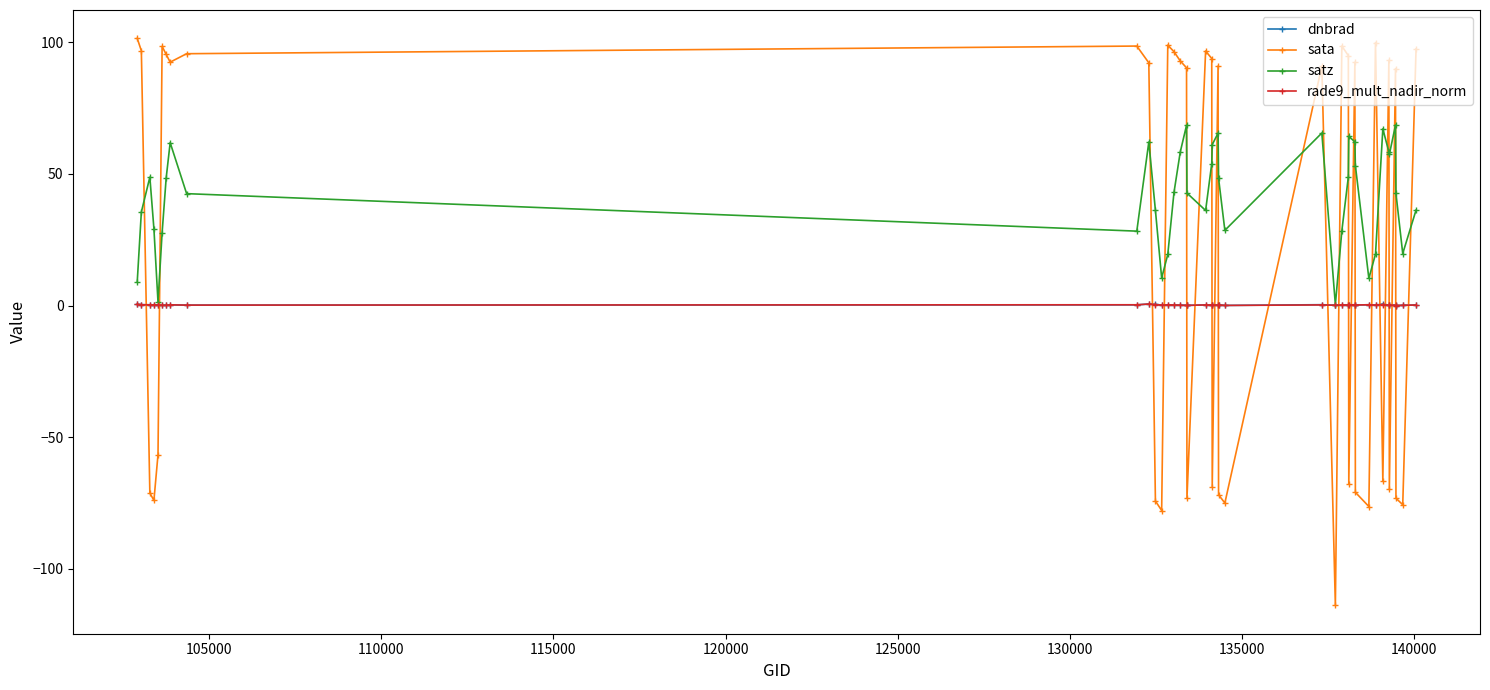

Which series has the largest range (max minus min)?

sata